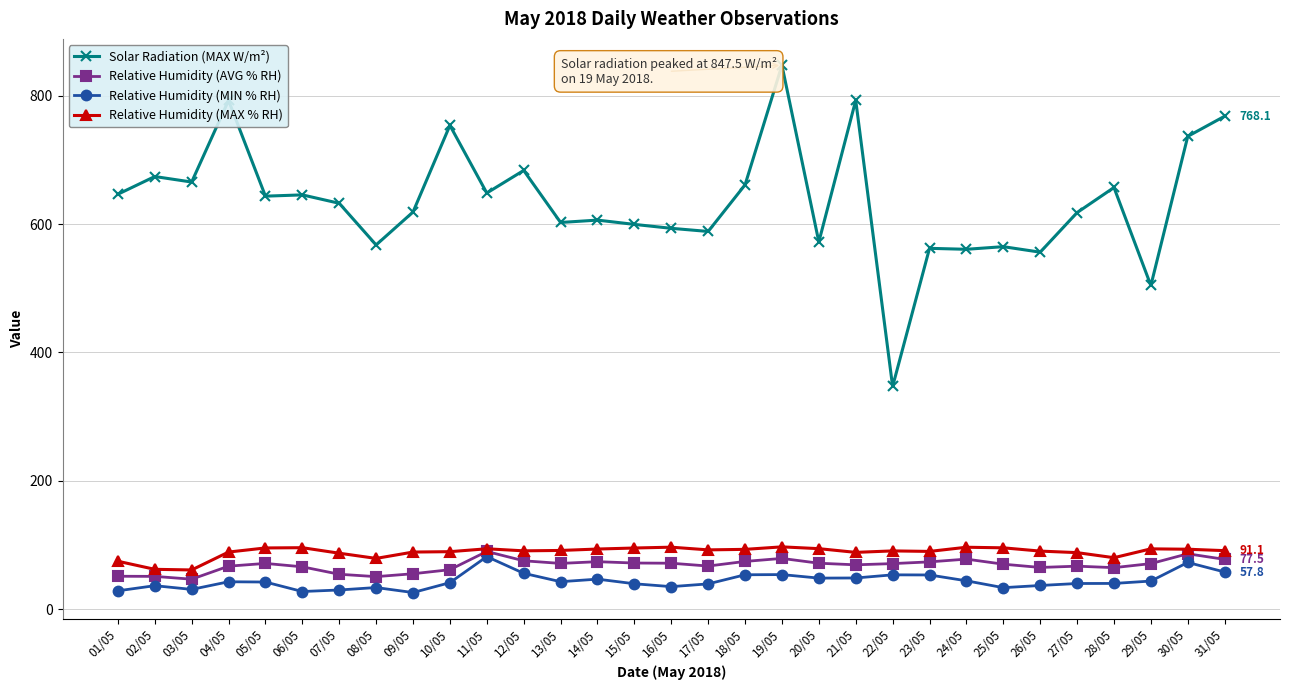

What is the difference between the second highest and minimum values in the Relative Humidity (MAX % RH) series?

35.5